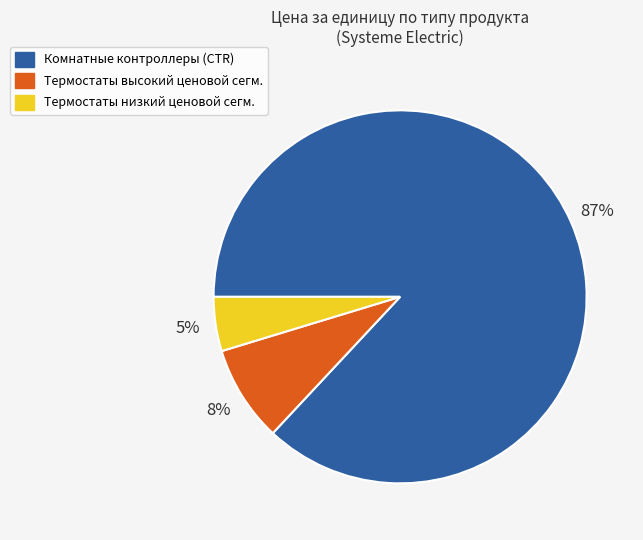

To the nearest percent, what is the average slice percentage?

33%